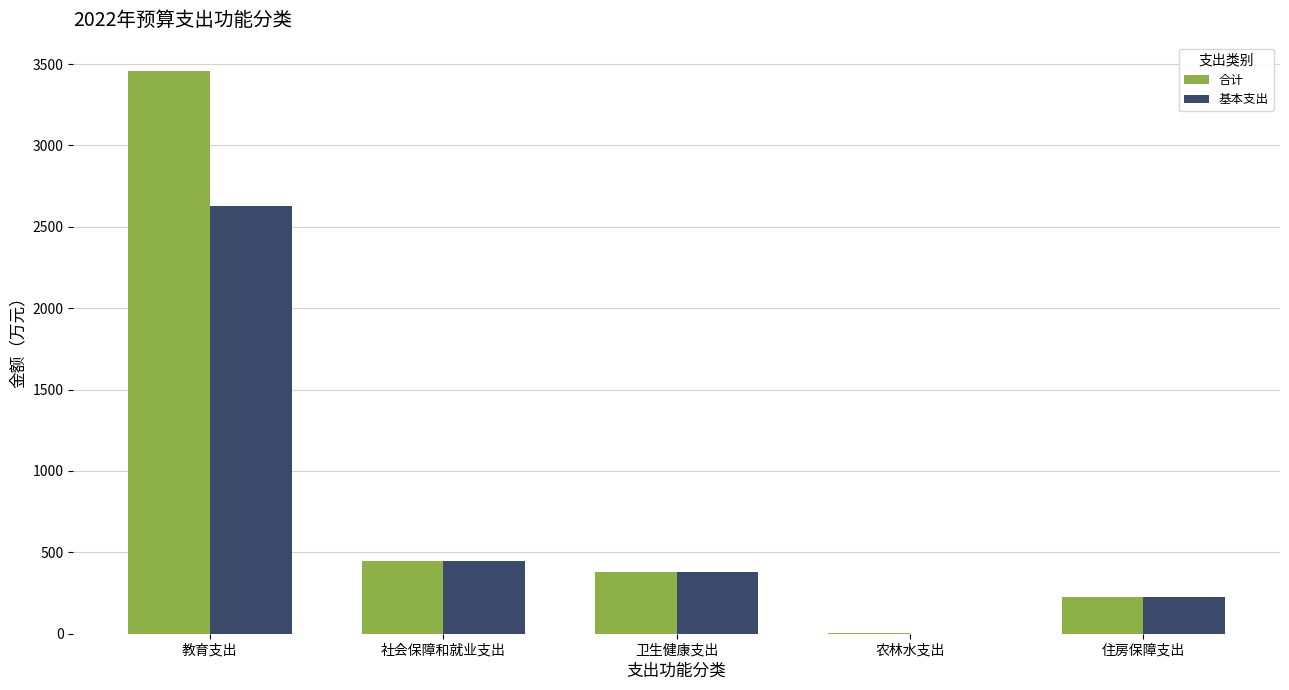

What are all the series names shown in the legend?

合计, 基本支出